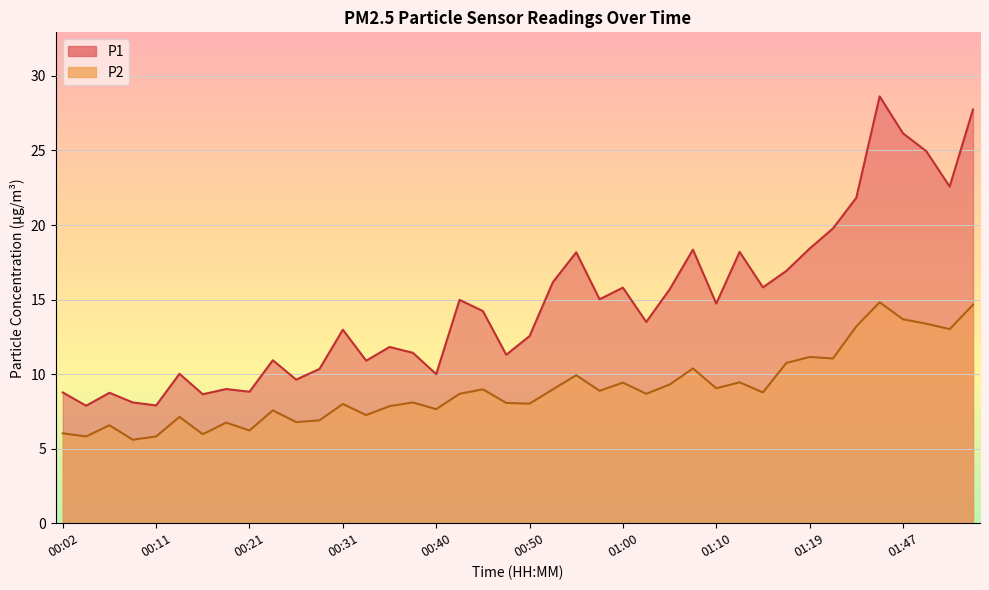

True or false: P2 and P1 intersect in this chart.

False